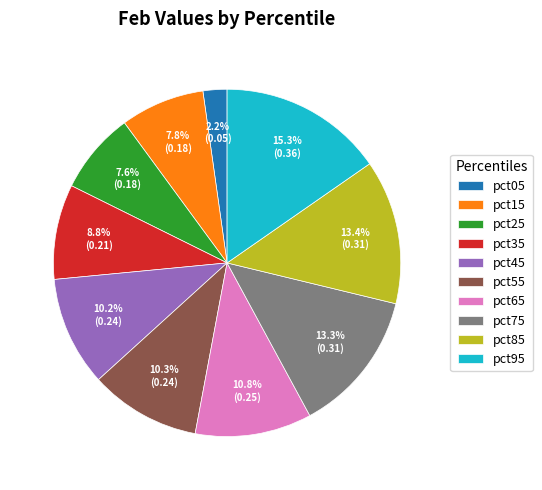

The pct55 slice represents 23% of the pie. True or false?

False